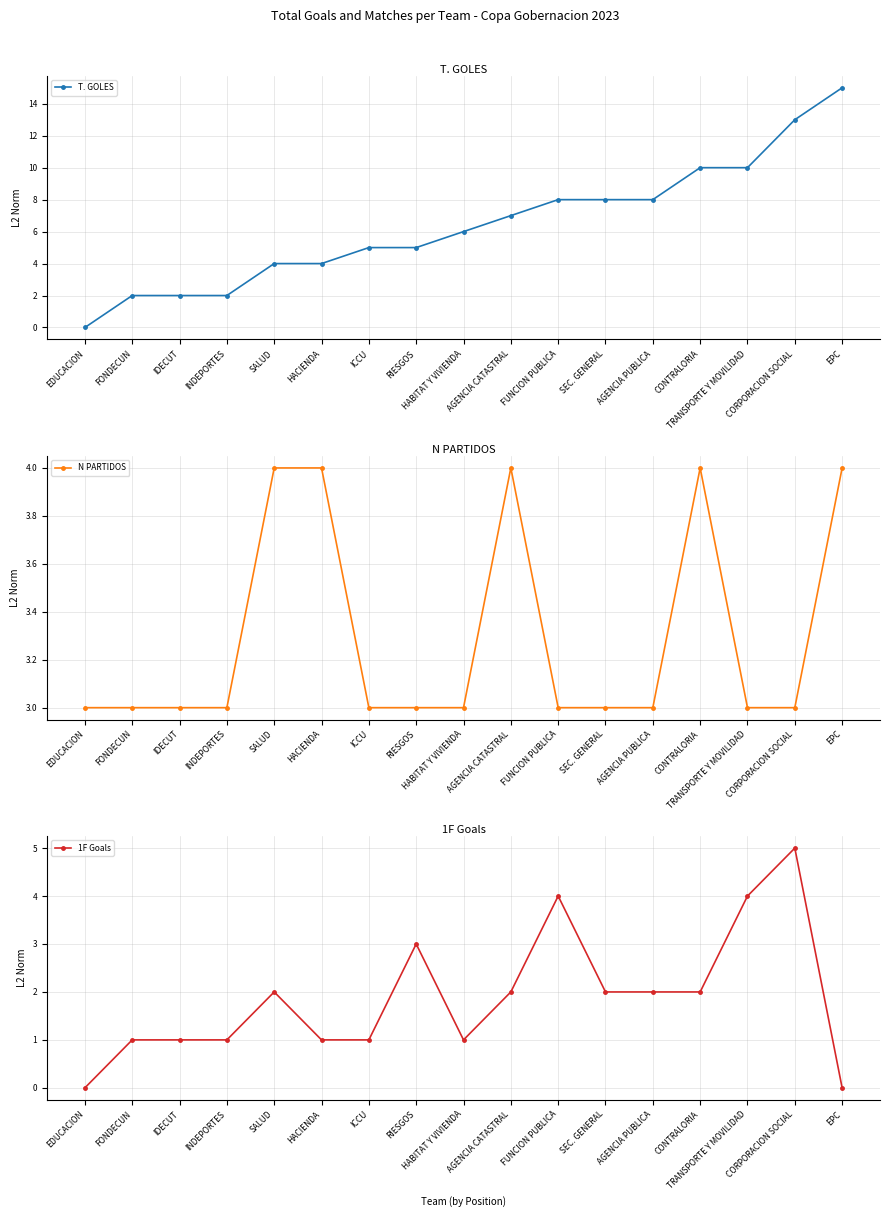

Reading left to right, what are all the values shown in this chart?

T. GOLES: 0	2	2	2	4	4	5	5	6	7	8	8	8	10	10	13	15
N PARTIDOS: 3	3	3	3	4	4	3	3	3	4	3	3	3	4	3	3	4
1F Goals: 0	1	1	1	2	1	1	3	1	2	4	2	2	2	4	5	0